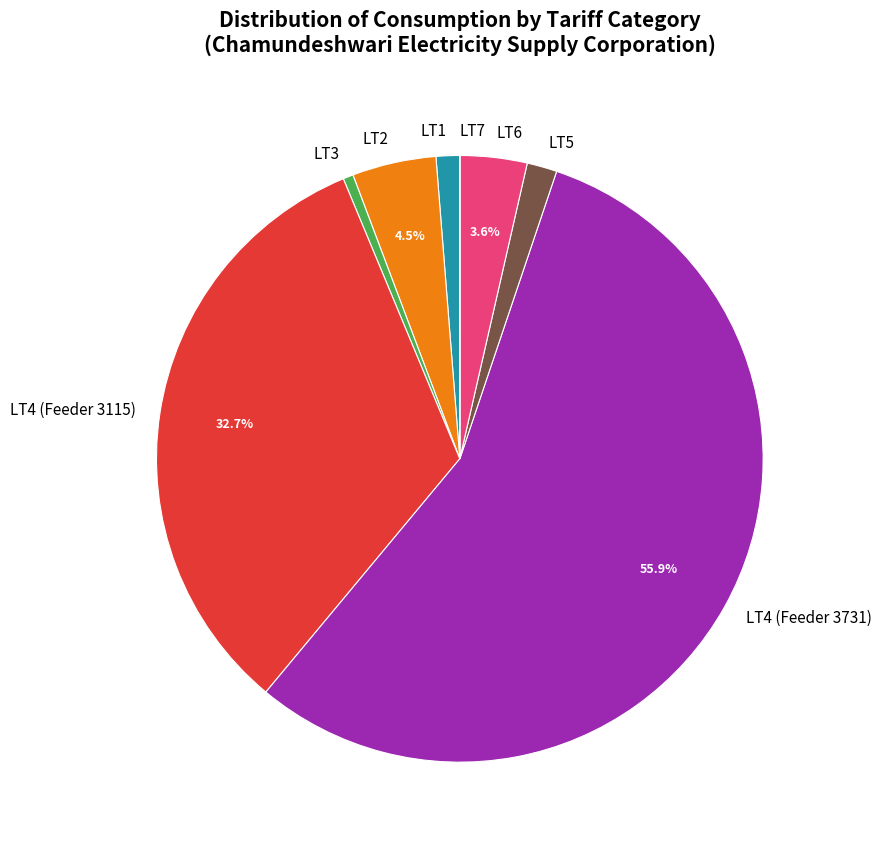

To the nearest percent, what portion does LT1 represent?

1%